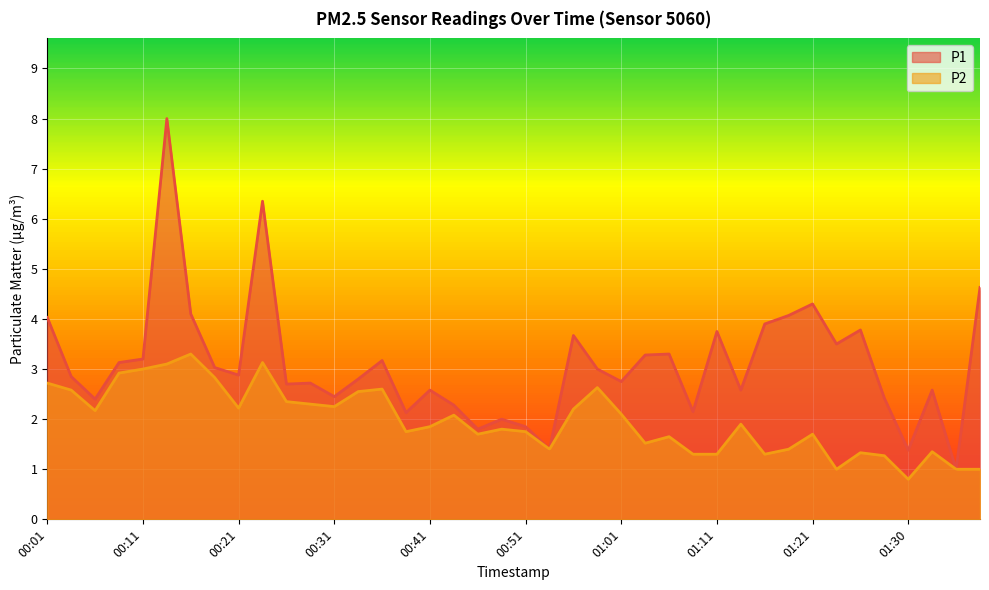

Is the value of P2 at 01:11 greater than the value of P1 at 00:31?

No